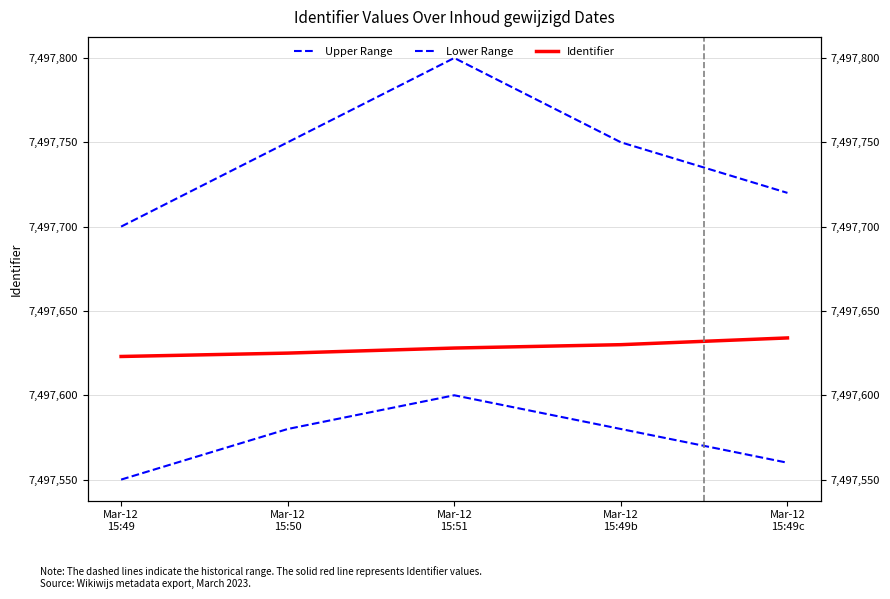

True or false: Lower Range and Upper Range cross at least once.

False